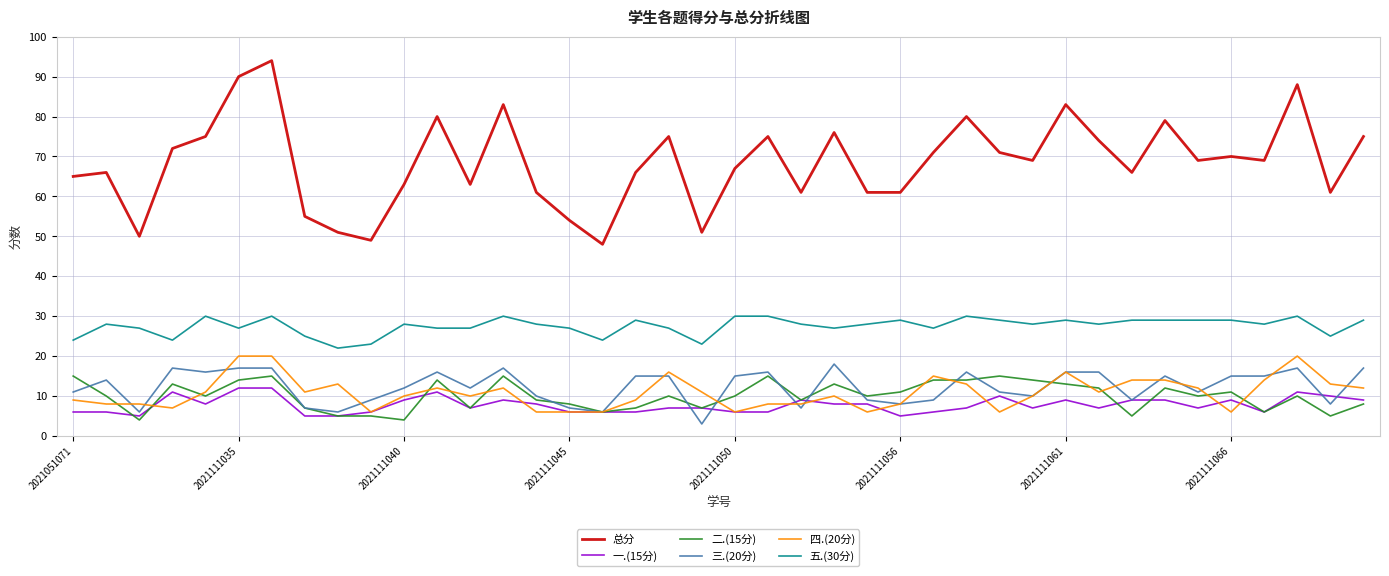

Which series has the widest spread of values?

总分